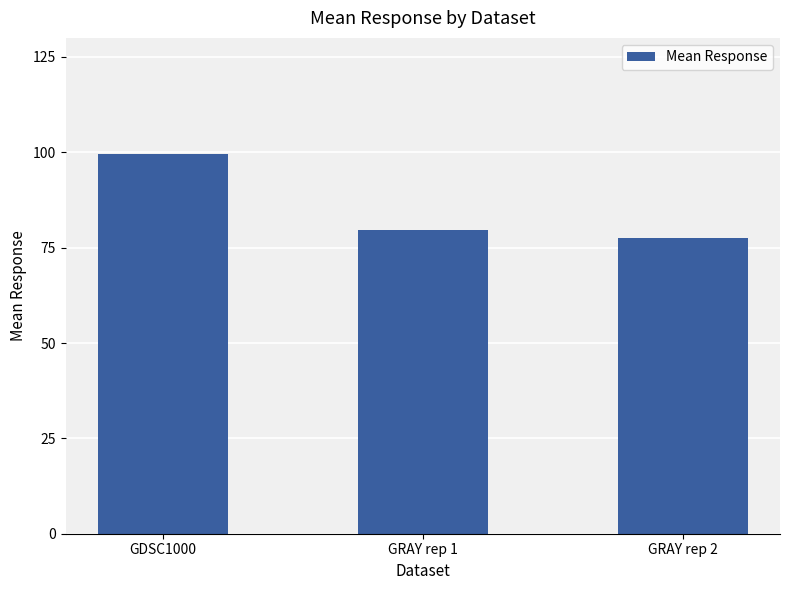

How many categories are shown in the chart?

3